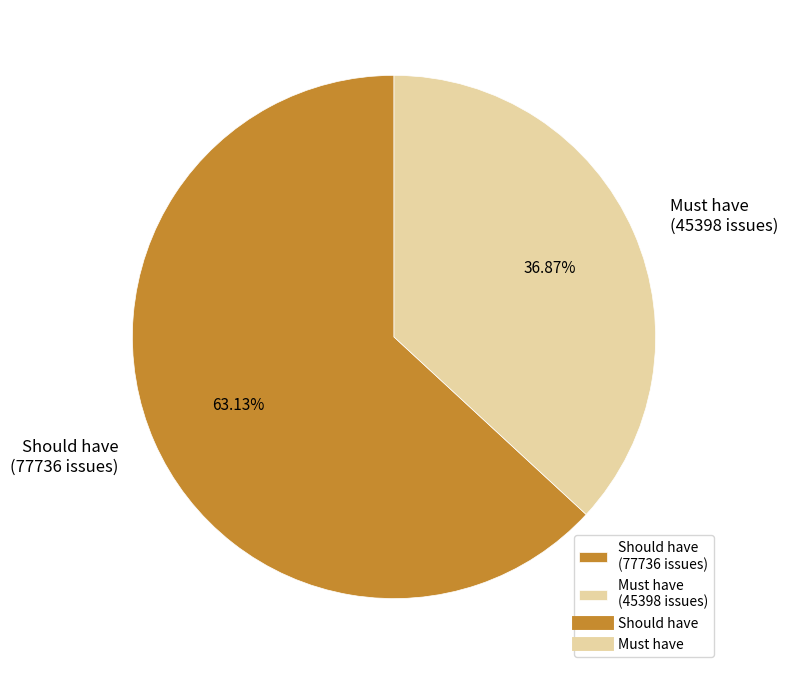

To the nearest percent, what is the combined percentage of Must have and Should have?

100%